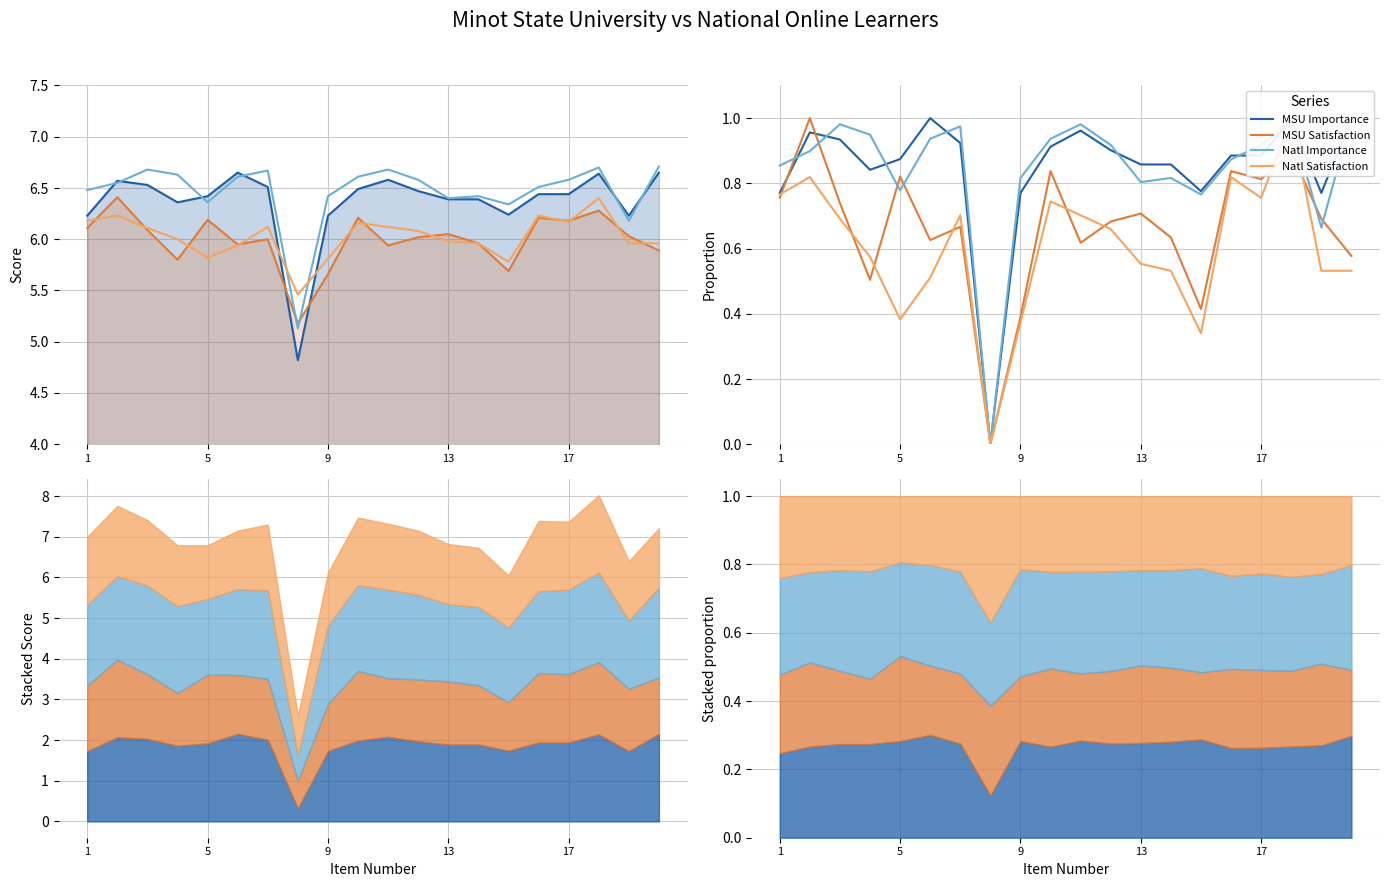

How many lines are shown in the chart?

4